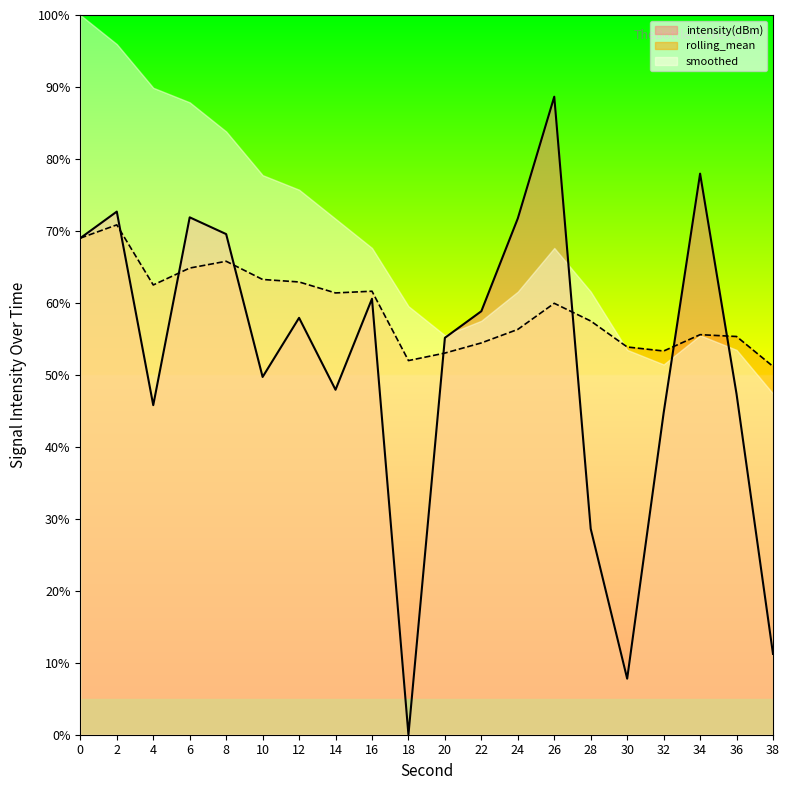

What is the highest value of the intensity(dBm) series?

88.7